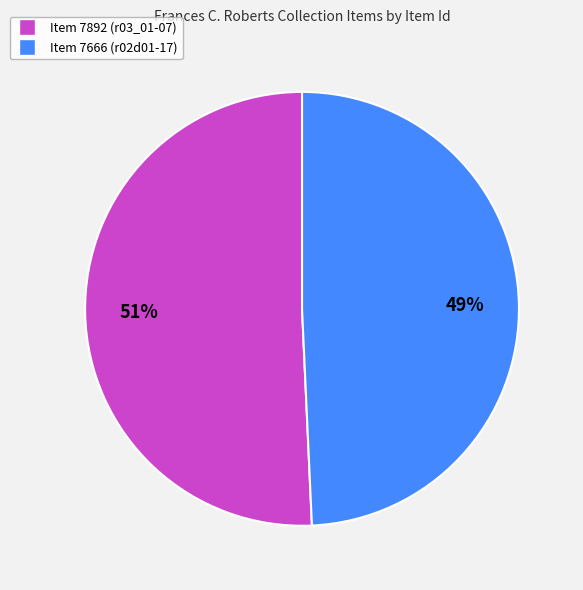

To the nearest percent, what is the average slice percentage?

50%